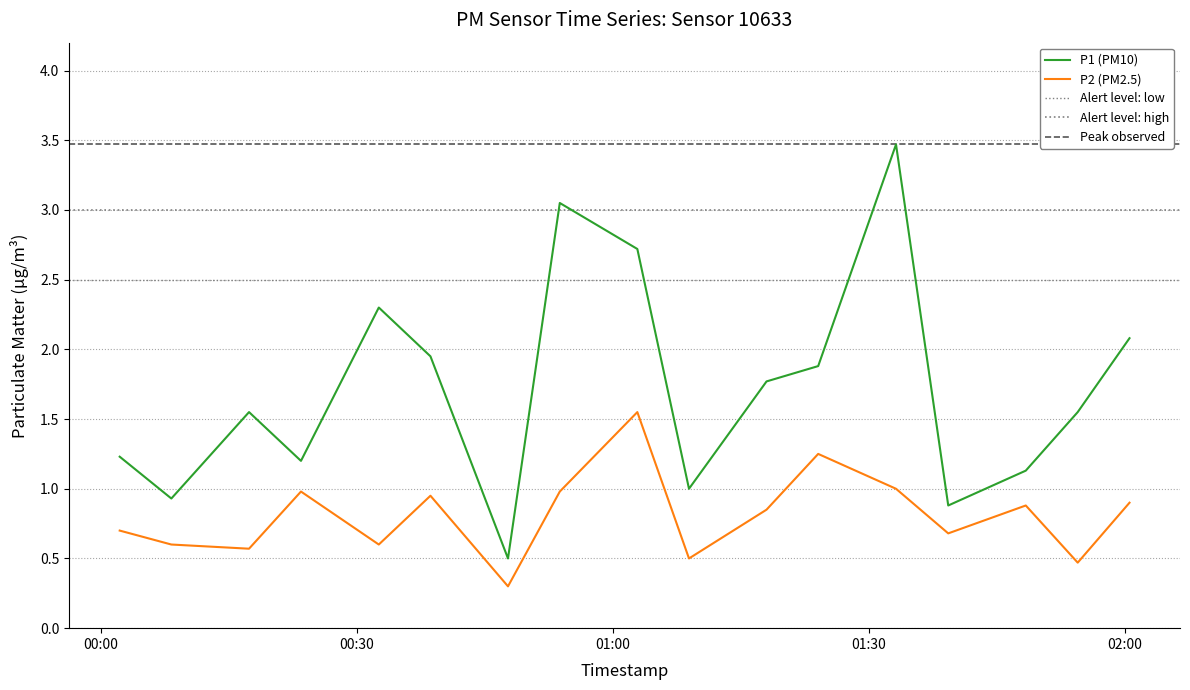

Which category has the highest value in the P2 series?

2024-01-30T01:02:52